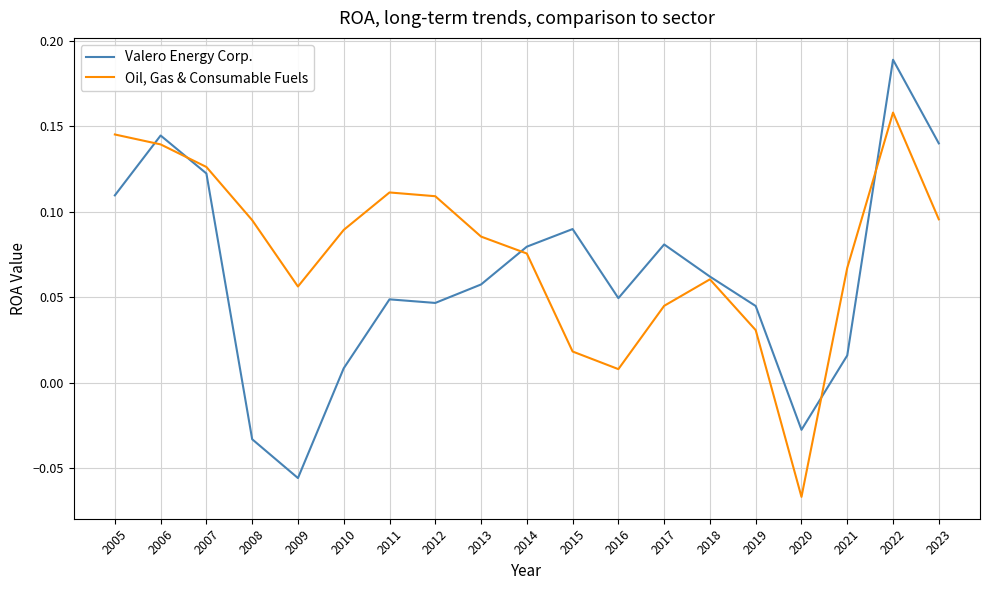

At which label does Valero Energy Corp. reach its peak?

2022